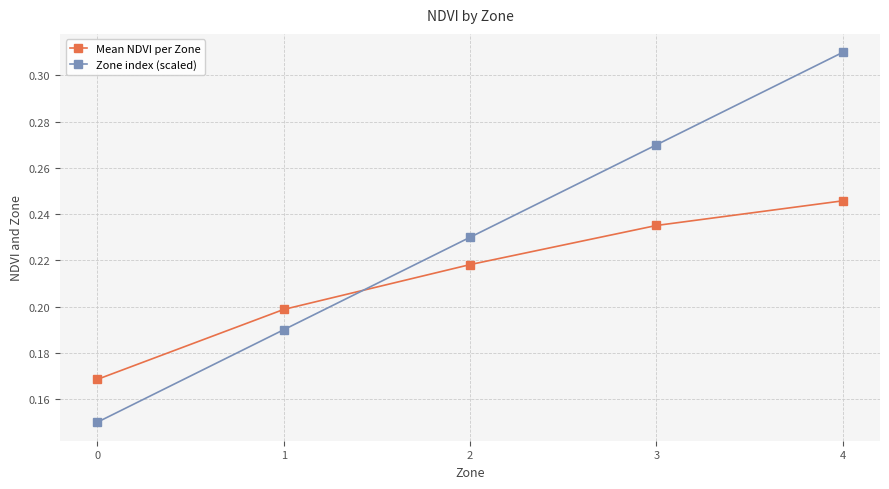

At 1, list the series in order from smallest to largest.

Zone index (scaled), Mean NDVI per Zone